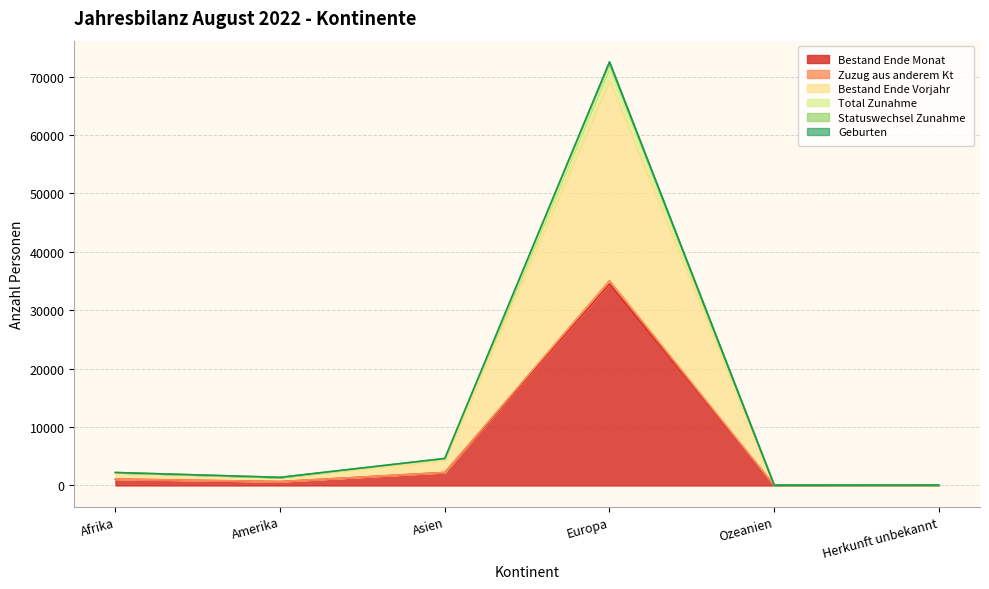

Does the chart have visible grid lines?

Yes